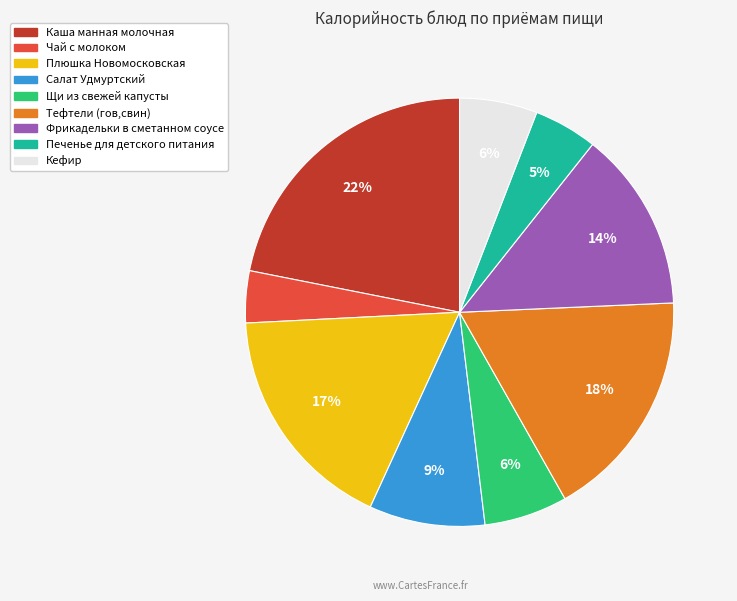

Count the number of slices in the pie.

9